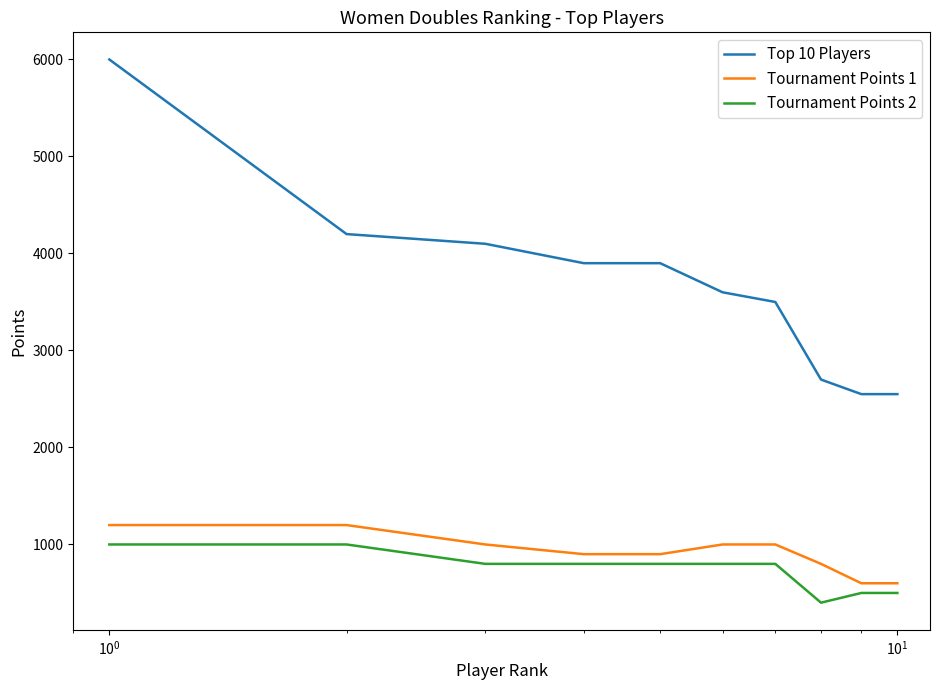

True or false: Tournament Points 1 and Top 10 Players cross at least once.

False